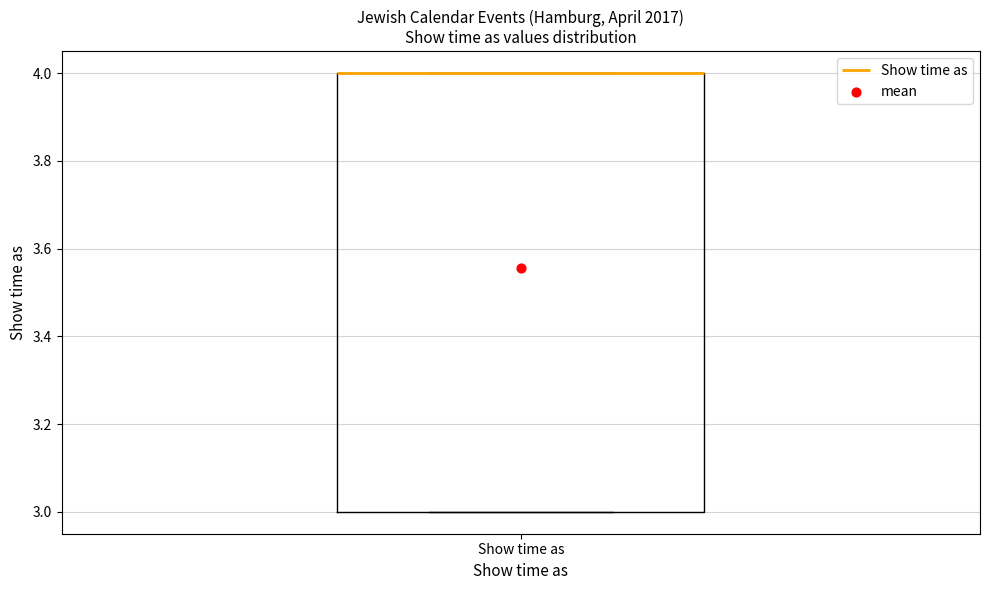

Transcribe this box plot: give where the median line is, the range the box spans, and where the two whiskers end, as read against the y-axis. The values are not printed on the chart, so give them approximately, as read against the axis.

median 4 (drawn on the box's upper edge), box 3 to 4, whiskers 3 to 4